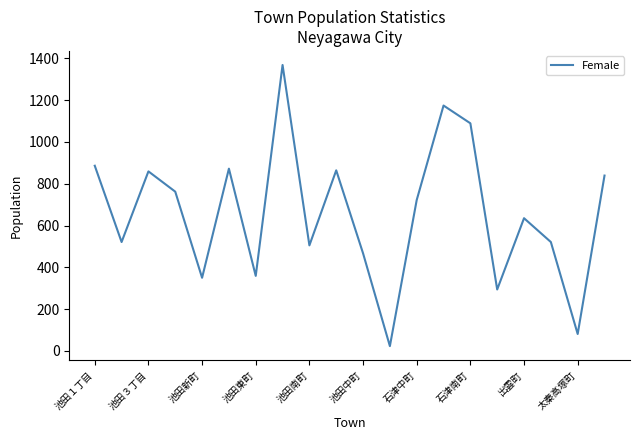

What is the difference between the maximum and minimum values?

1345